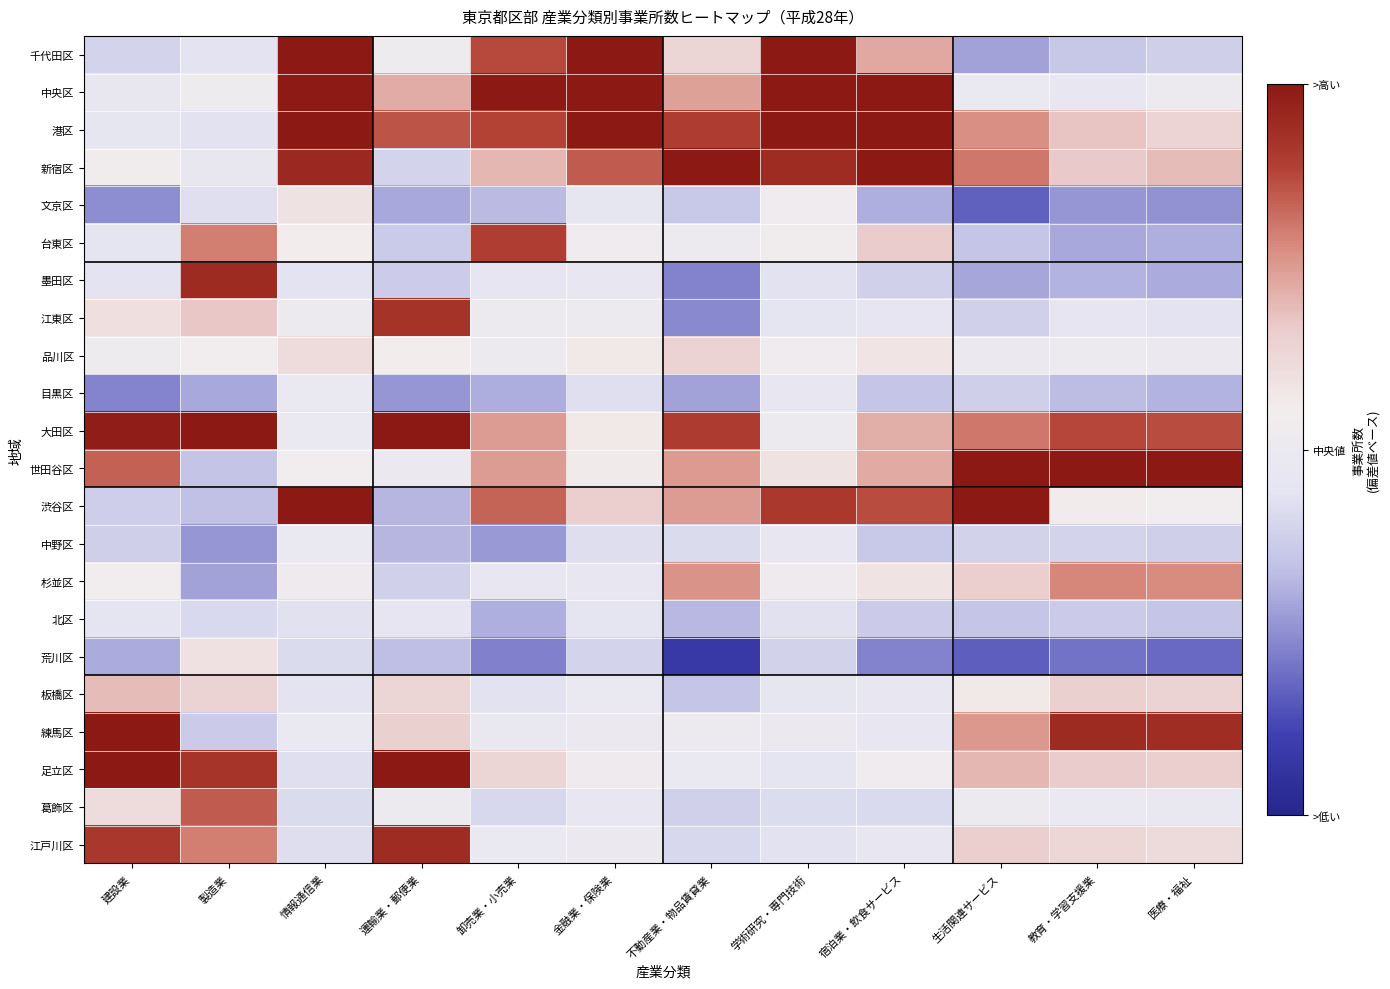

Rank the series at 宿泊業・飲食サービス from lowest to highest value.

荒川区, 文京区, 目黒区, 中野区, 北区, 墨田区, 葛飾区, 江東区, 練馬区, 板橋区, 江戸川区, 足立区, 品川区, 杉並区, 台東区, 大田区, 世田谷区, 千代田区, 渋谷区, 中央区, 港区, 新宿区